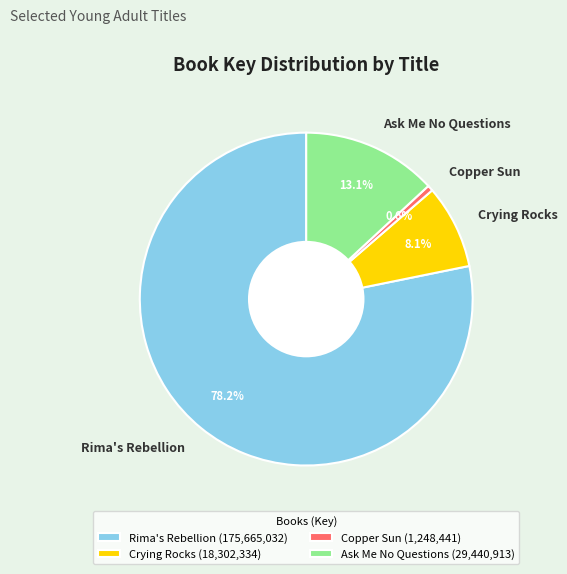

What percentage is the Copper Sun slice, to the nearest percent?

1%